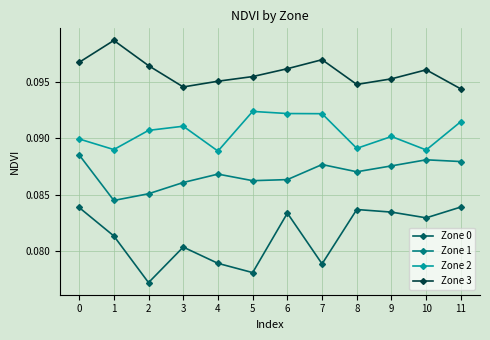

At which category does Zone 2 reach its first local valley?

1